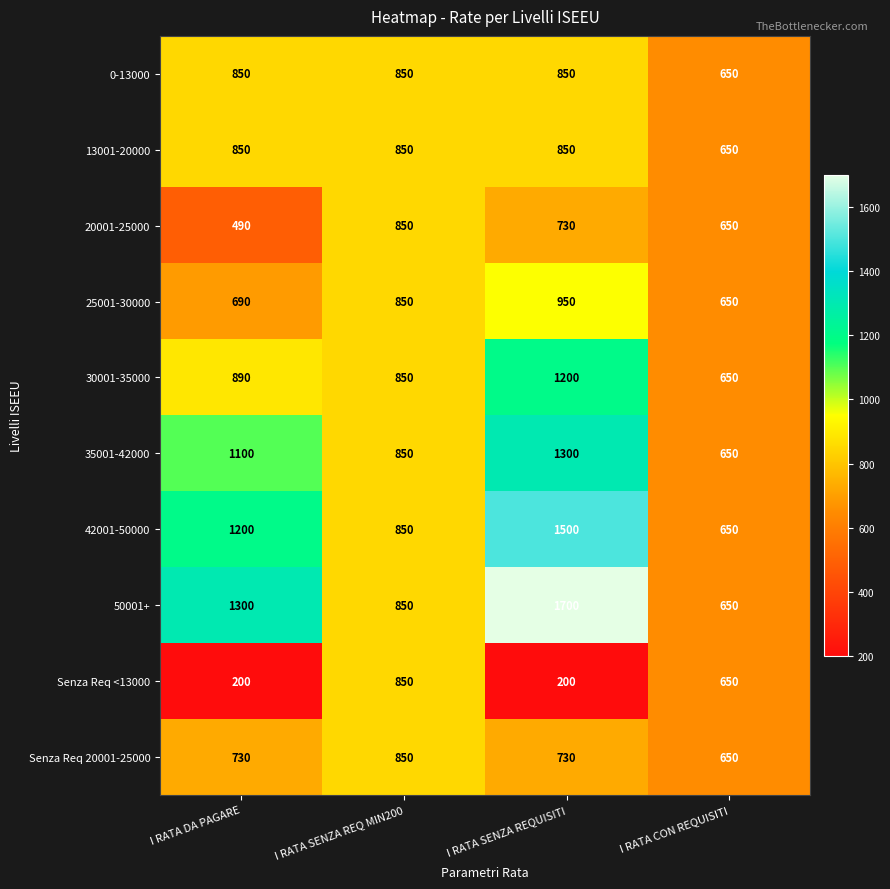

What is the difference between the maximum and minimum values in the 35001-42000 series?

650